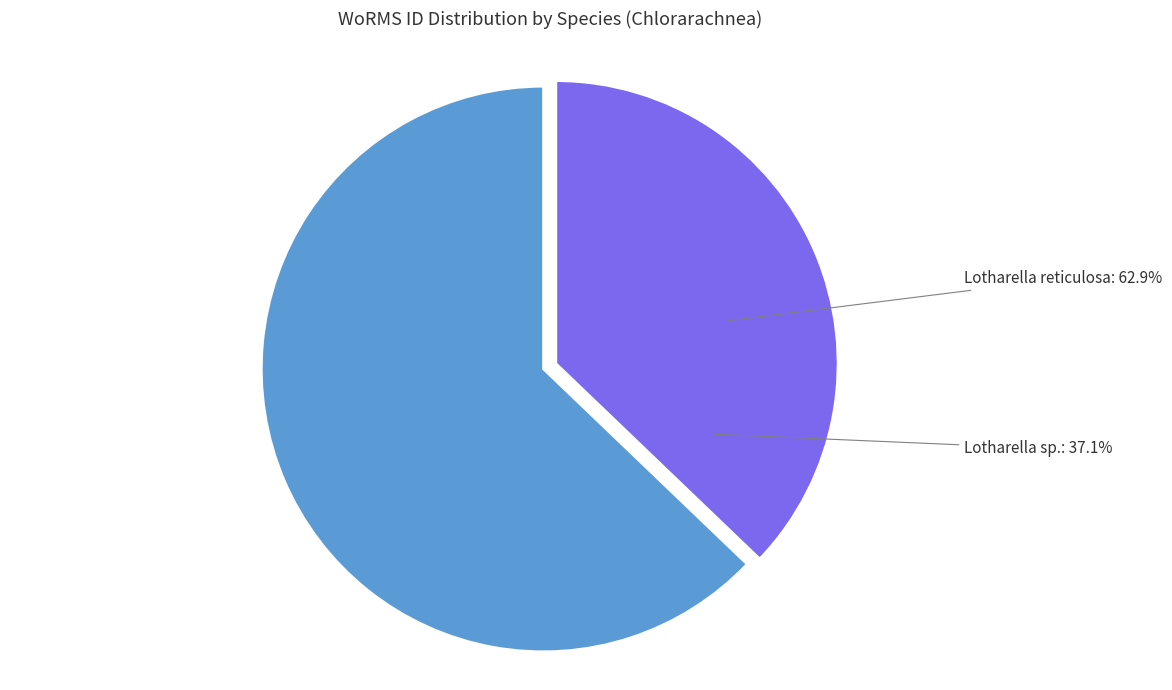

To the nearest percent, what is the combined percentage of Chlorarachnea (RCC531) and Chlorarachnea (RCC375)?

100%